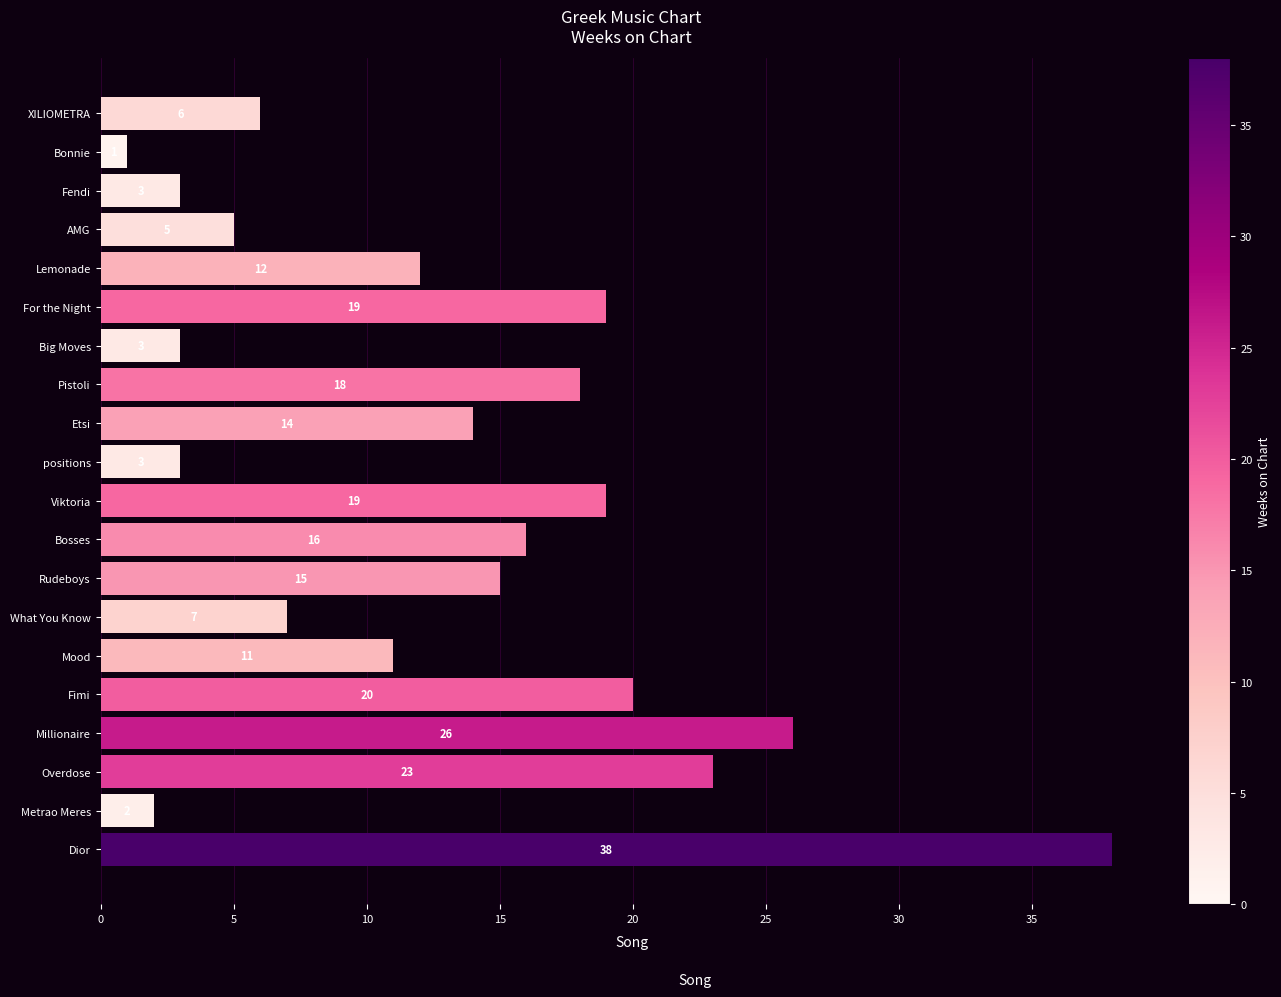

What position from the bottom is Fimi?

5